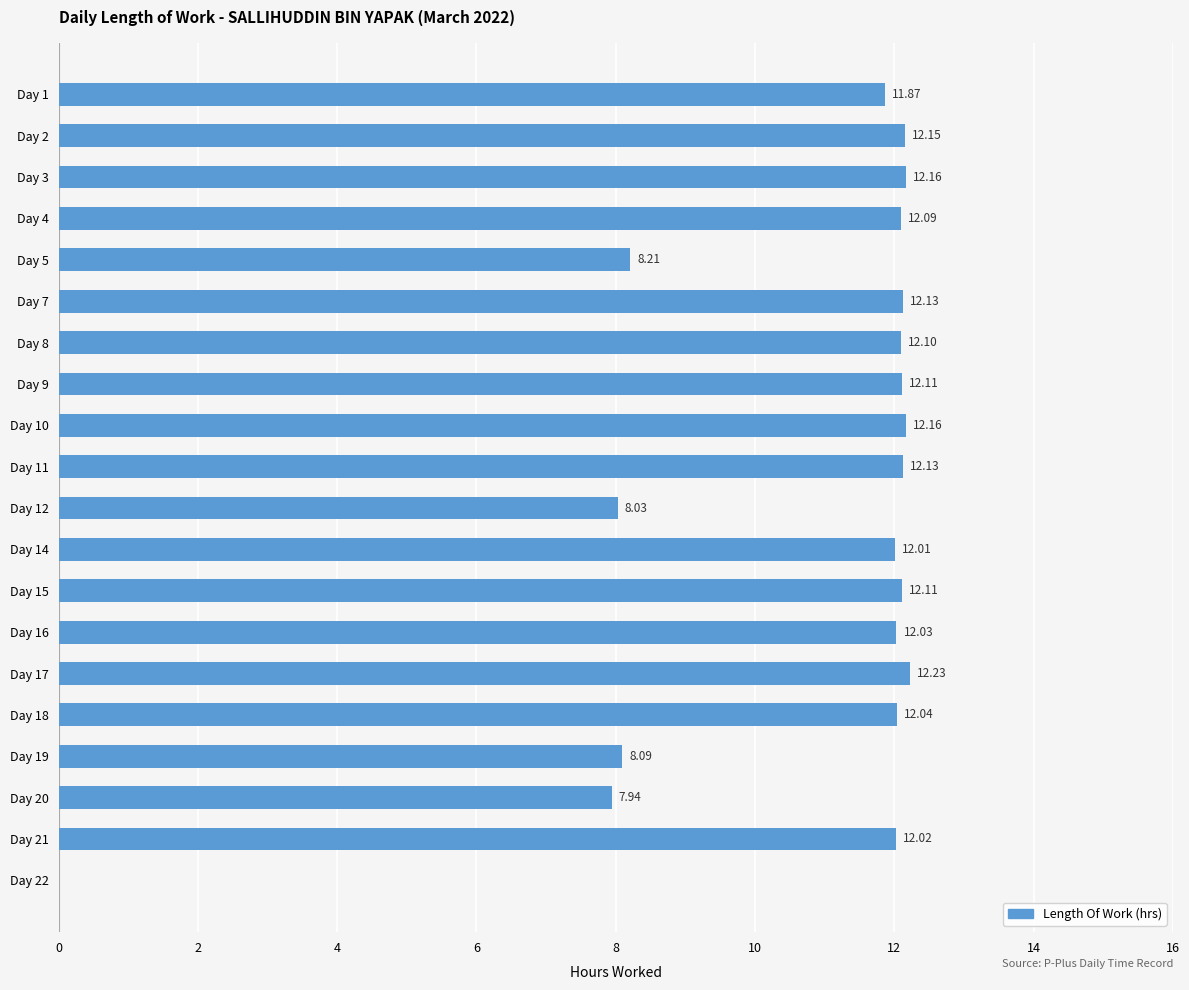

Between Day 2 and Day 19, which is larger?

Day 2